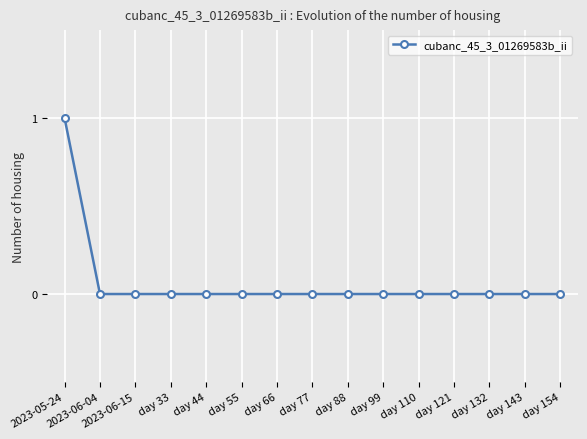

How many values are between 0 and 1?

15